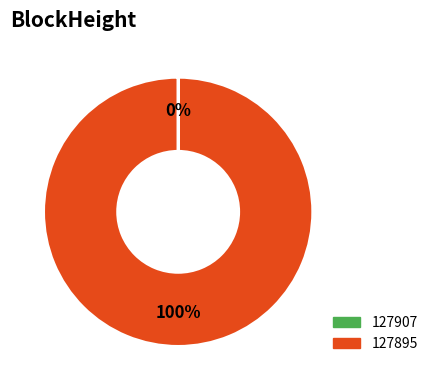

Which slice is the largest?

127895